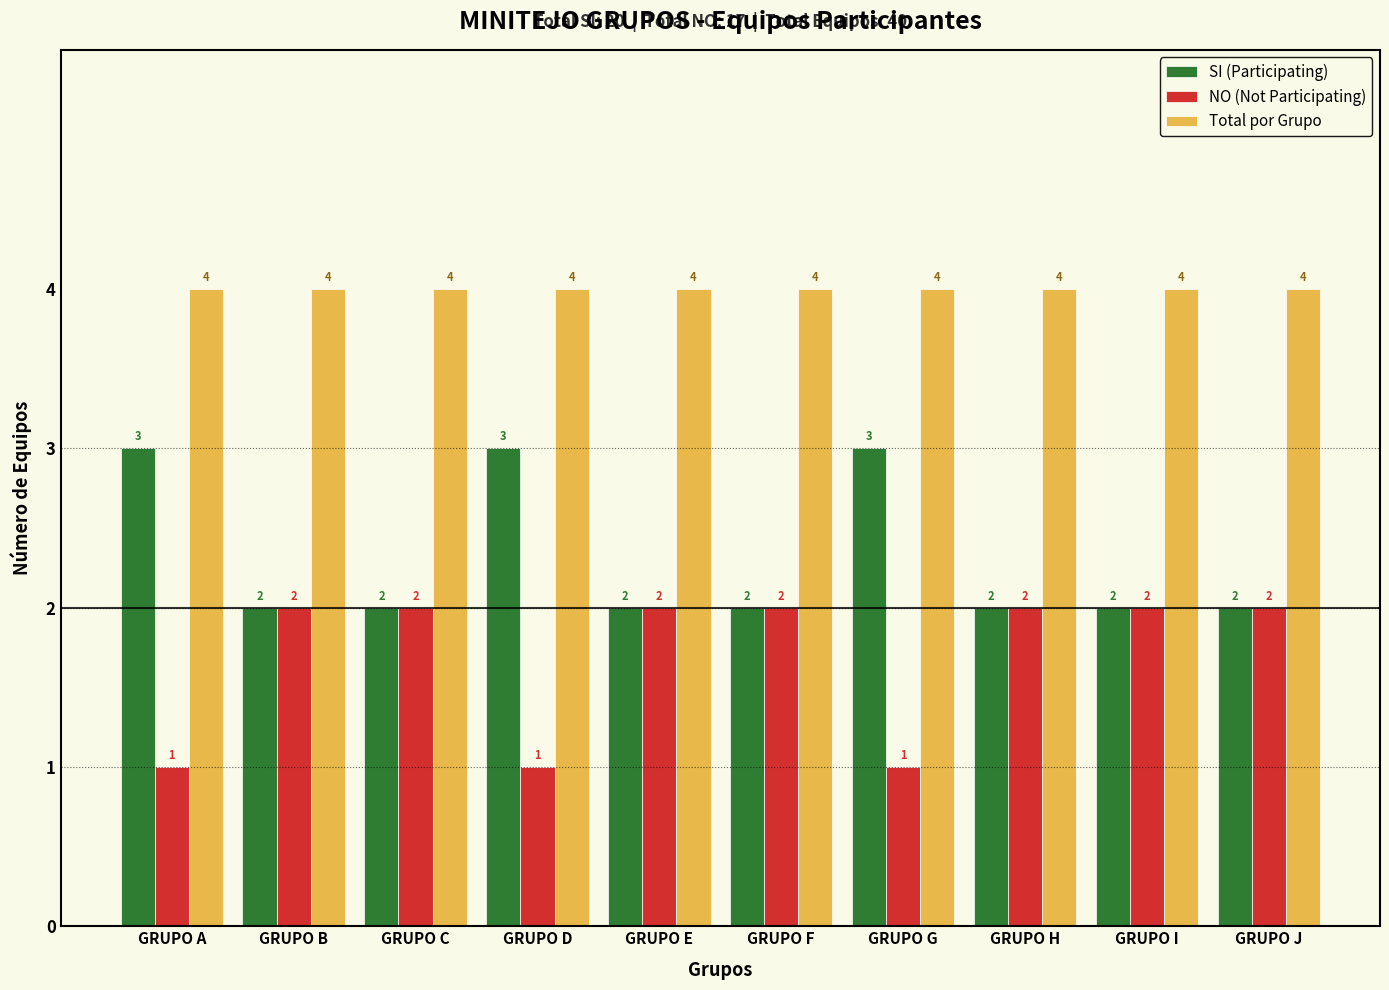

Reading left to right, extract all data points from this chart.

SI (Participating): GRUPO A=3	GRUPO B=2	GRUPO C=2	GRUPO D=3	GRUPO E=2	GRUPO F=2	GRUPO G=3	GRUPO H=2	GRUPO I=2	GRUPO J=2
NO (Not Participating): GRUPO A=1	GRUPO B=2	GRUPO C=2	GRUPO D=1	GRUPO E=2	GRUPO F=2	GRUPO G=1	GRUPO H=2	GRUPO I=2	GRUPO J=2
Total por Grupo: GRUPO A=4	GRUPO B=4	GRUPO C=4	GRUPO D=4	GRUPO E=4	GRUPO F=4	GRUPO G=4	GRUPO H=4	GRUPO I=4	GRUPO J=4